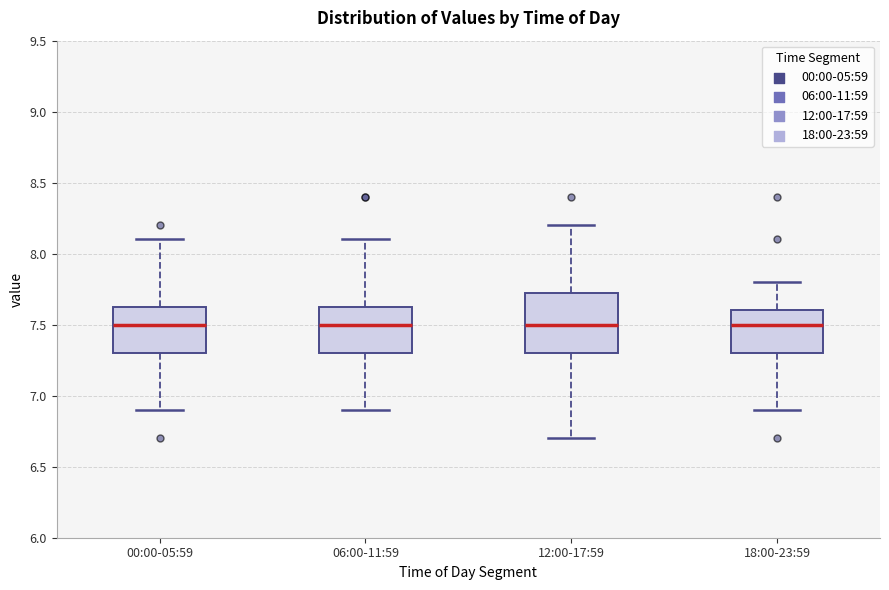

Where does the lower whisker of the box for 00:00-05:59 end on the y-axis? The values are not printed on the chart, so give them approximately, as read against the axis.

6.90